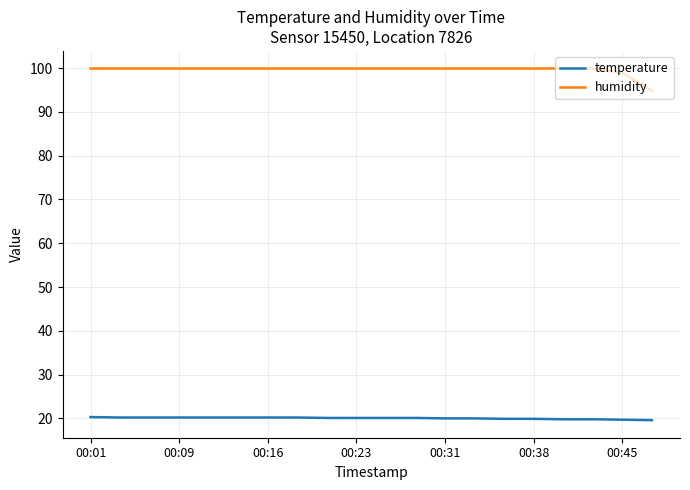

List the series in order of their overall mean, lowest first.

temperature, humidity